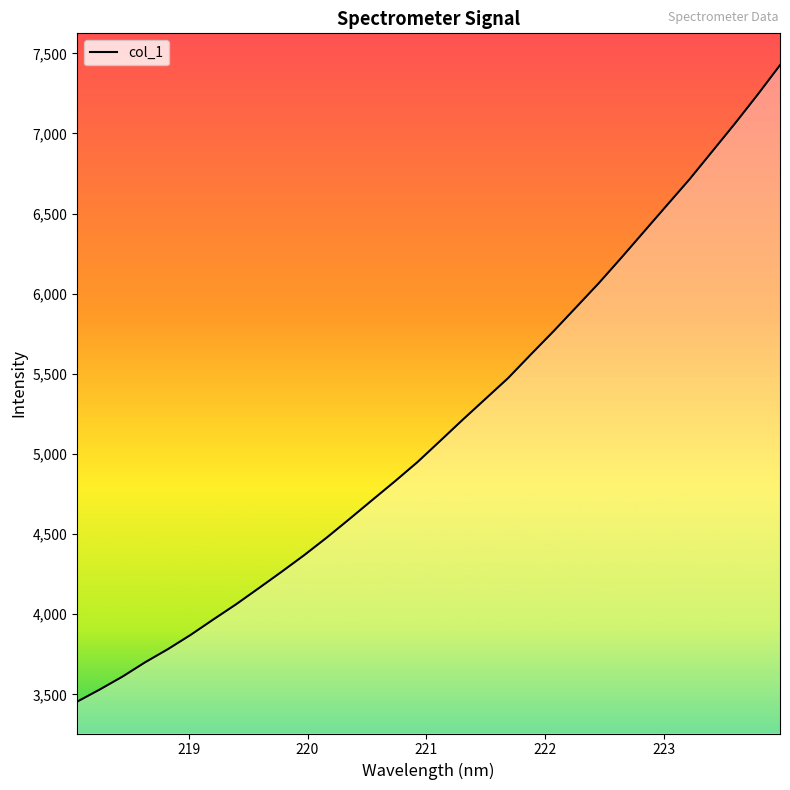

What is the minimum value shown in the chart?

3454.1